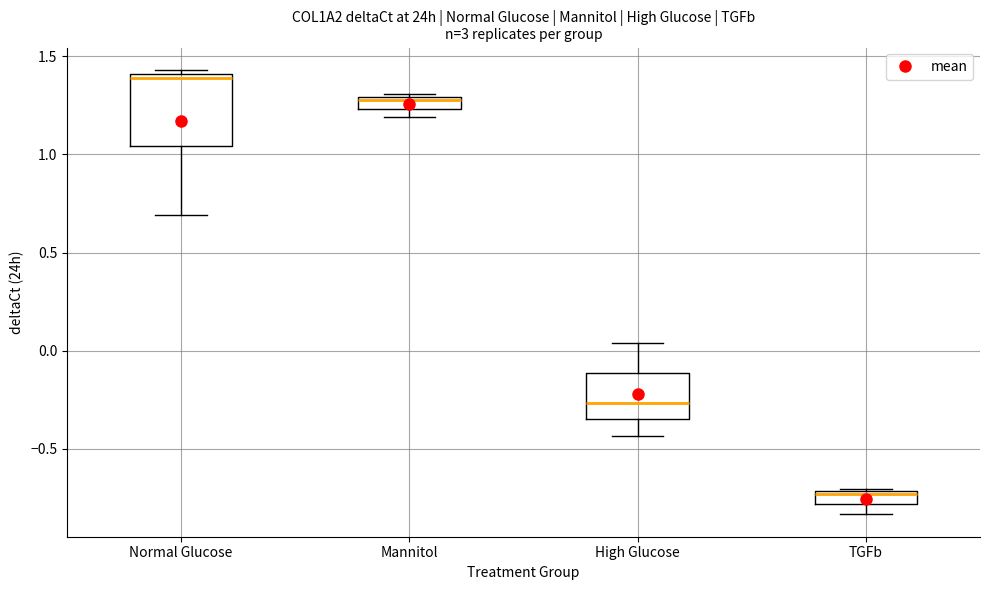

Which box is the tallest, from its lower edge to its upper edge?

Normal Glucose